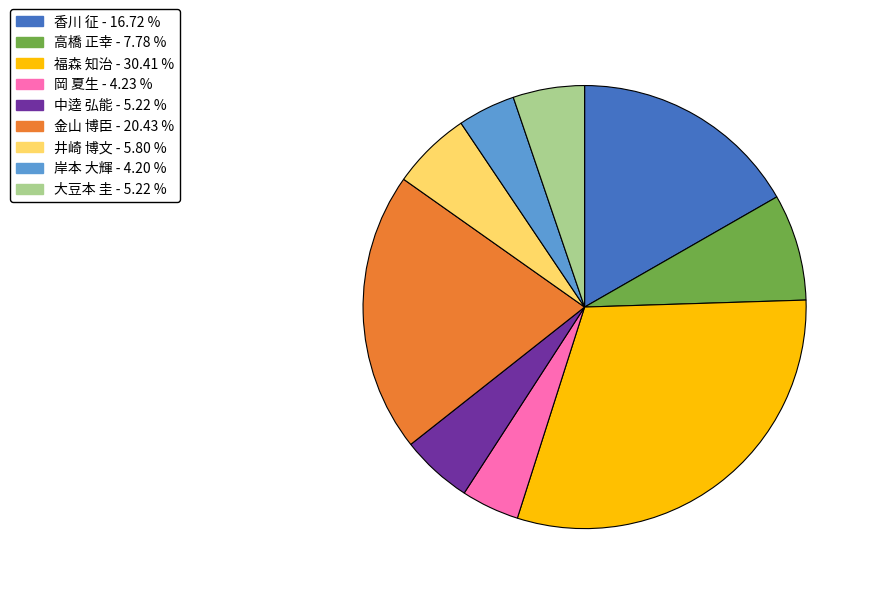

Count the number of slices in the pie.

9